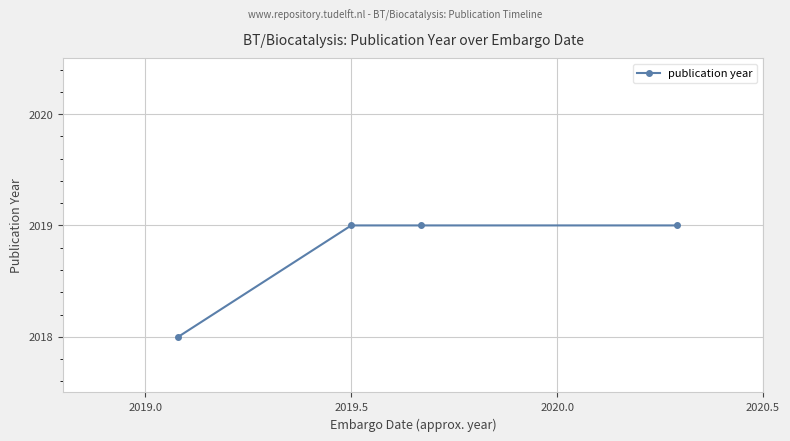

What is the value of the 3rd point from the left?

2019